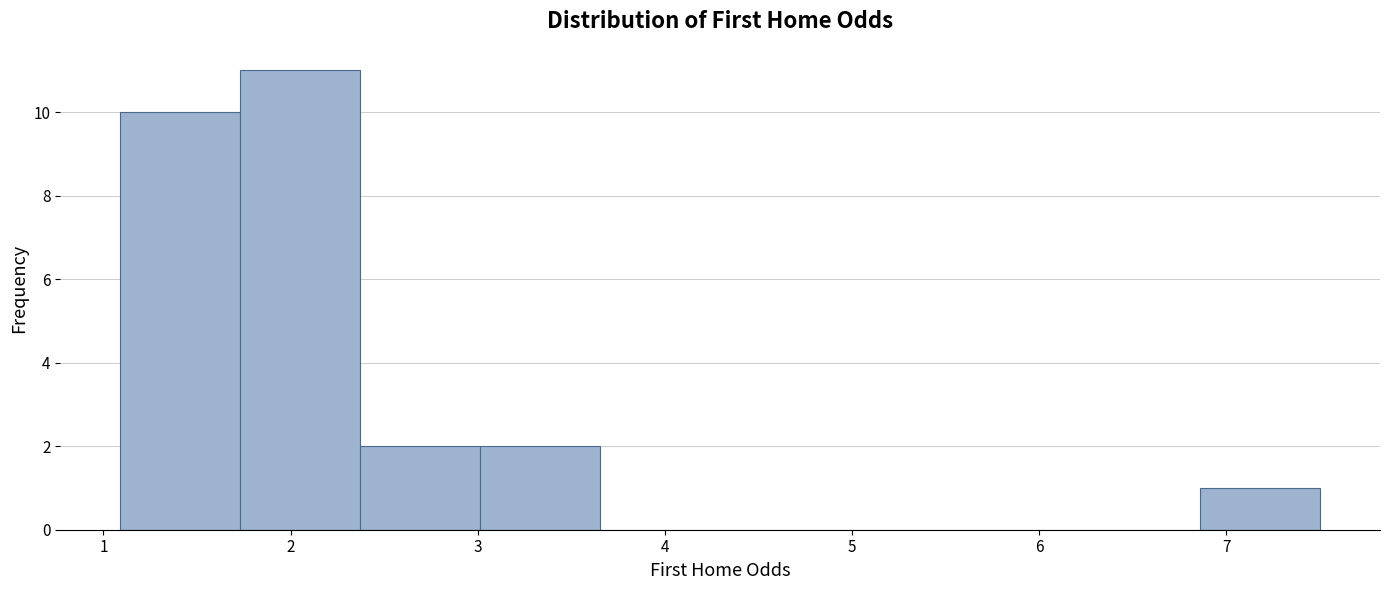

How tall is the bar that spans 6.9 to 7.5 on the x-axis? Neither the bar edges nor the heights are printed on the chart, so give them approximately, as read against the axes.

1